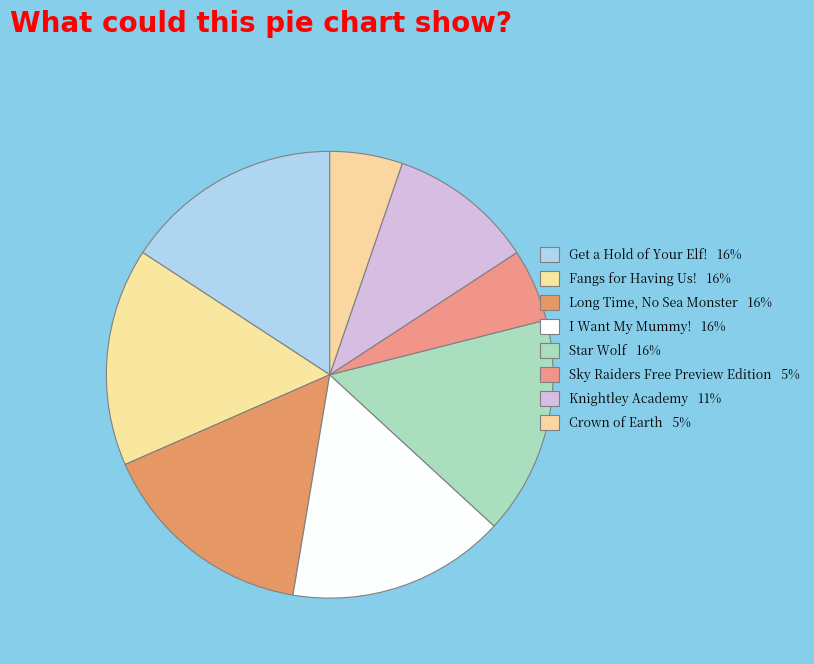

Does I Want My Mummy! represent more than half of the total?

No